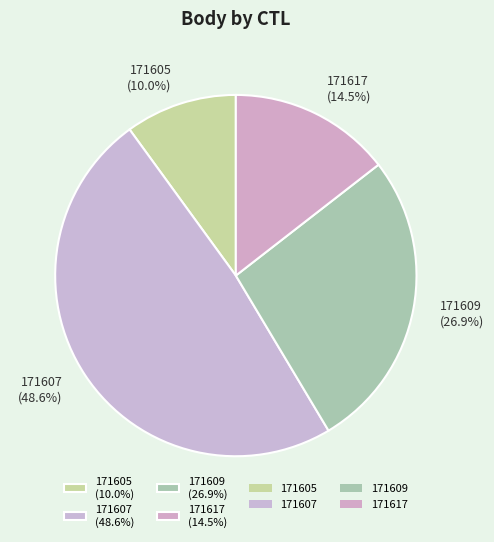

True or false: 171609 accounts for 21% of the total.

False